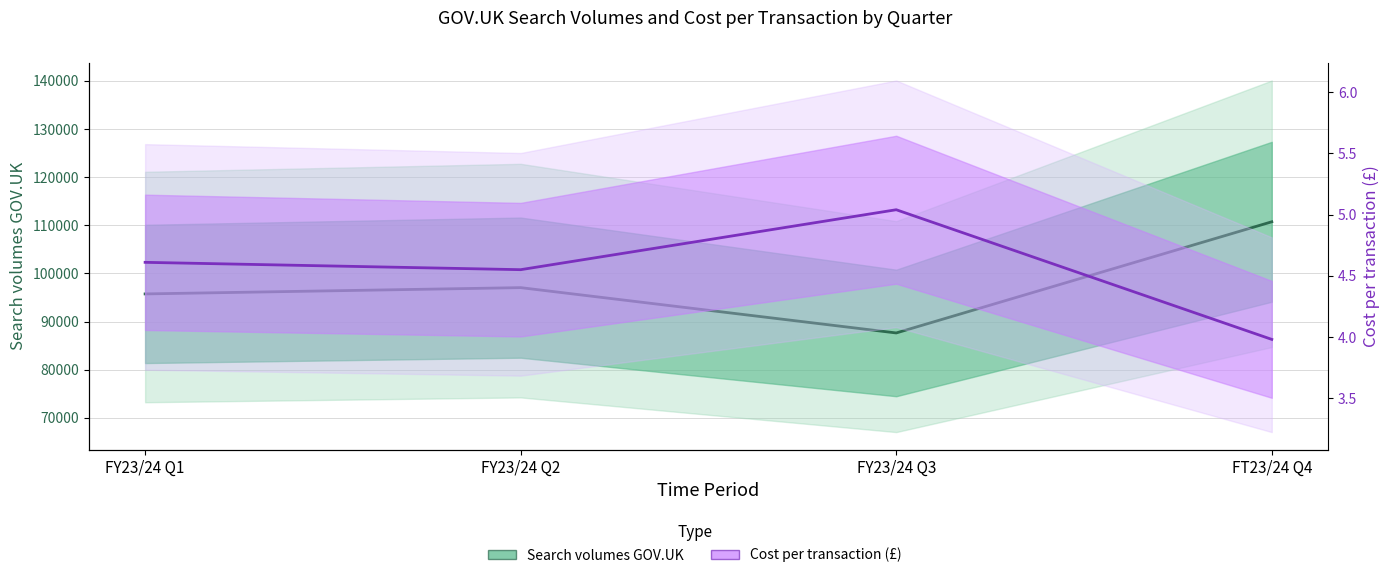

What is the label of the 4th point from the left?

FT23/24 Q4